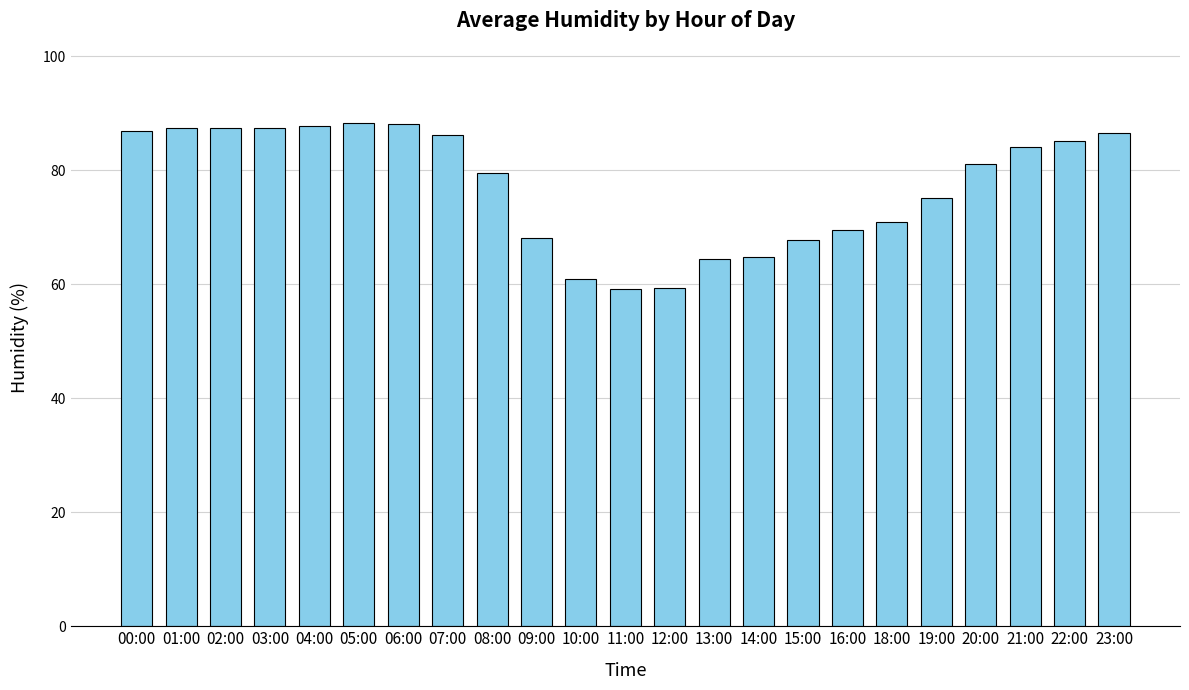

What is the value of the 13th bar from the left?

59.3